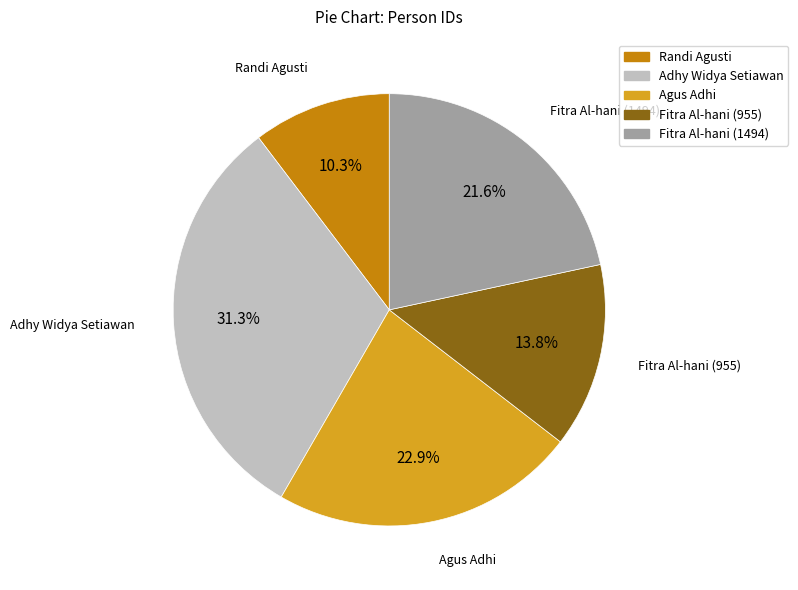

Which slice is the largest?

Adhy Widya Setiawan